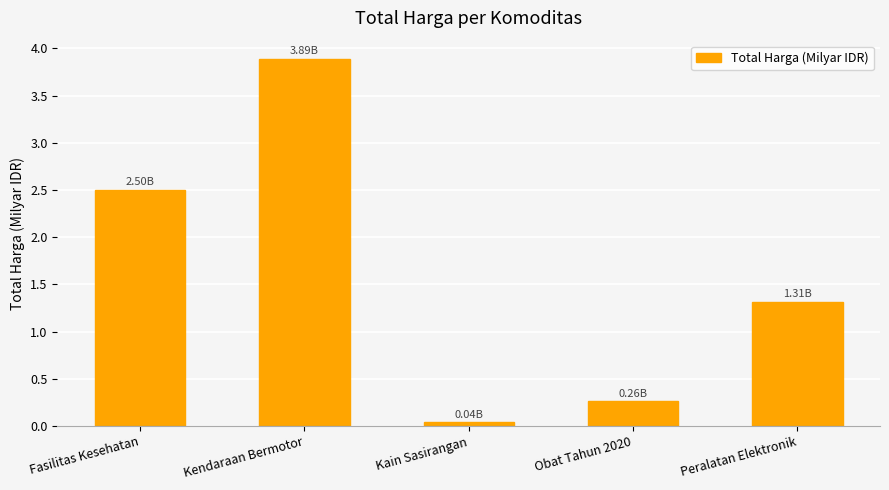

Which label corresponds to the smallest value in the chart?

Kain Sasirangan